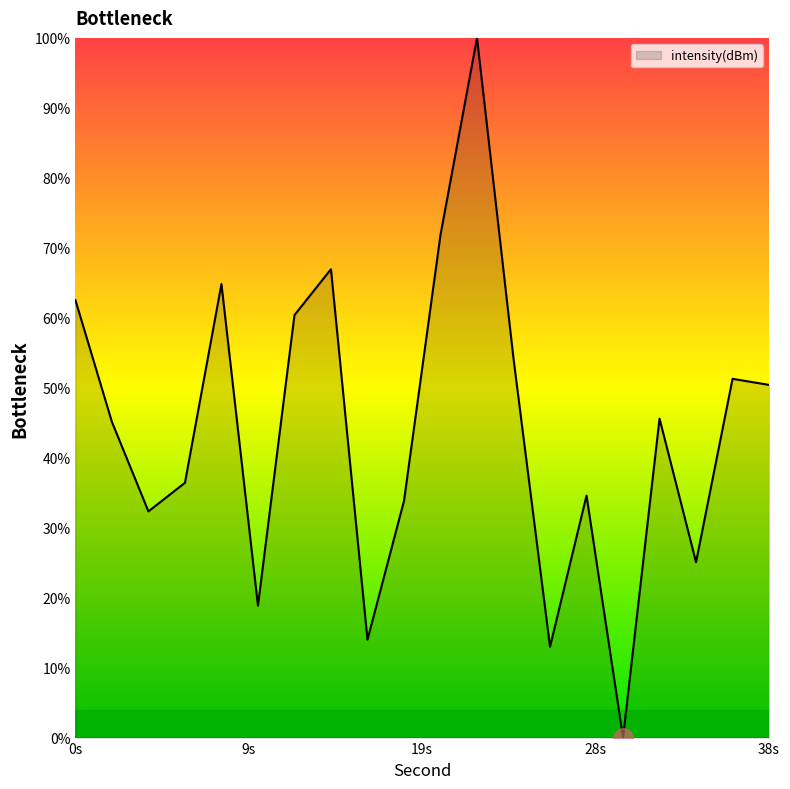

What is the difference between the maximum and minimum values?

100.0